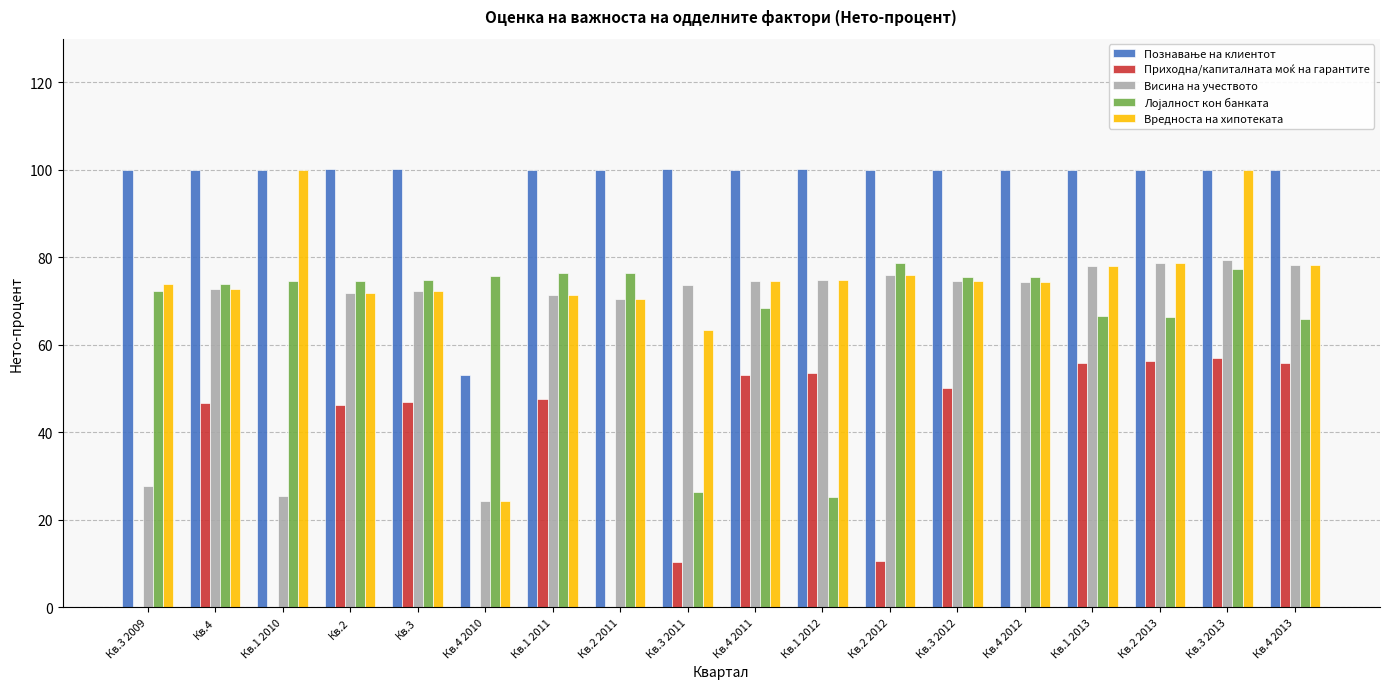

What is the spread (max minus min) of values at Кв.4 2013?

44.1